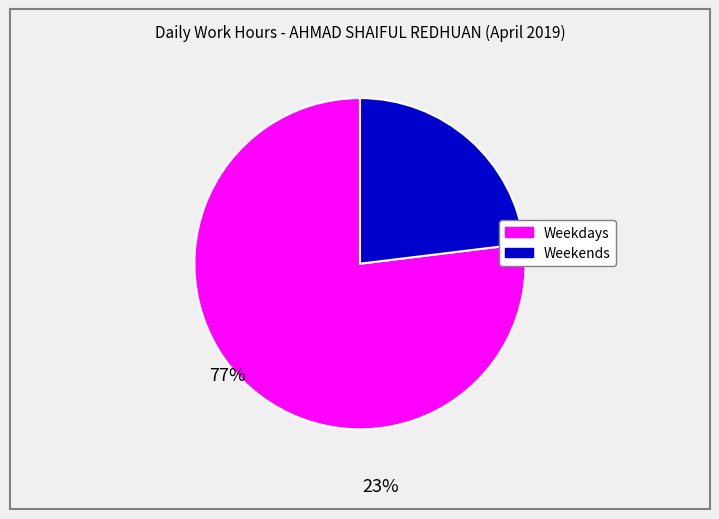

Does any single category account for the majority?

Yes